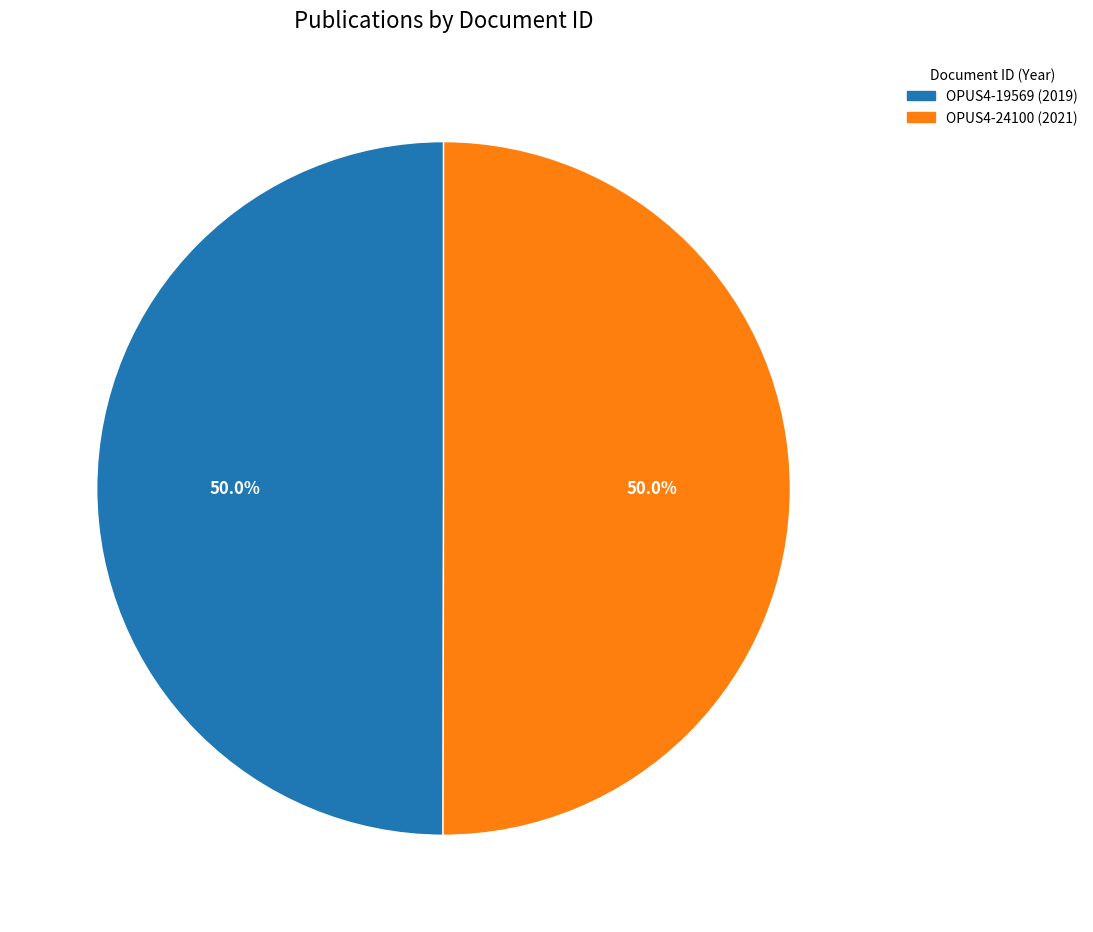

How many slices are in this pie chart?

2